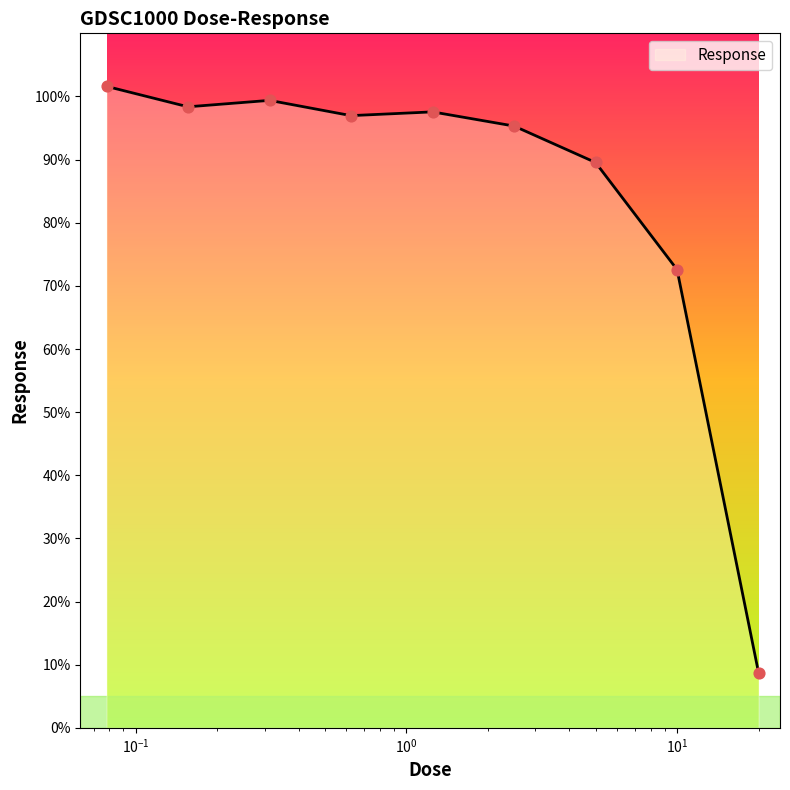

What is the minimum value shown in the chart?

8.7